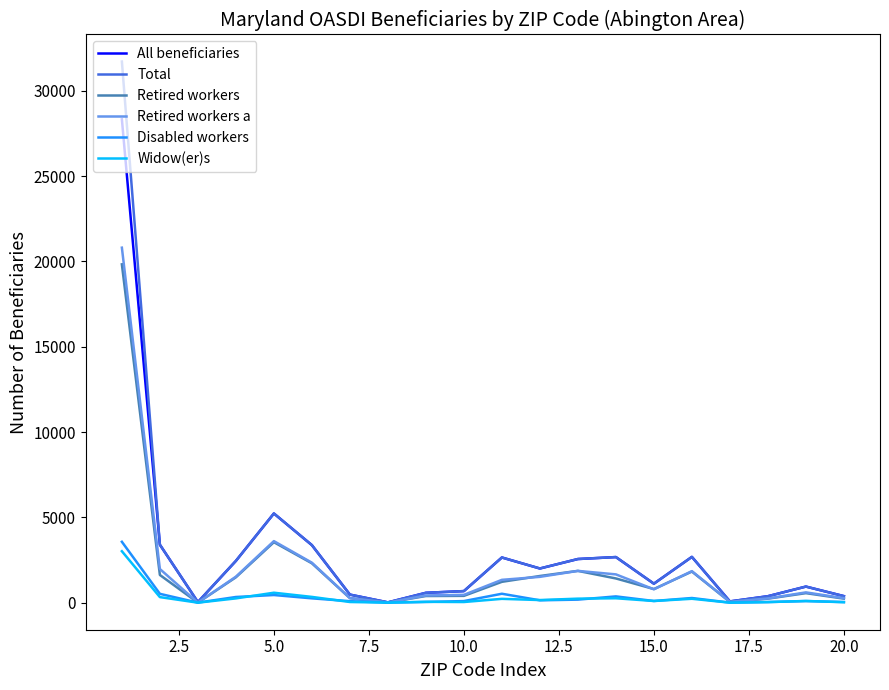

What is the maximum value shown in the chart?

31720